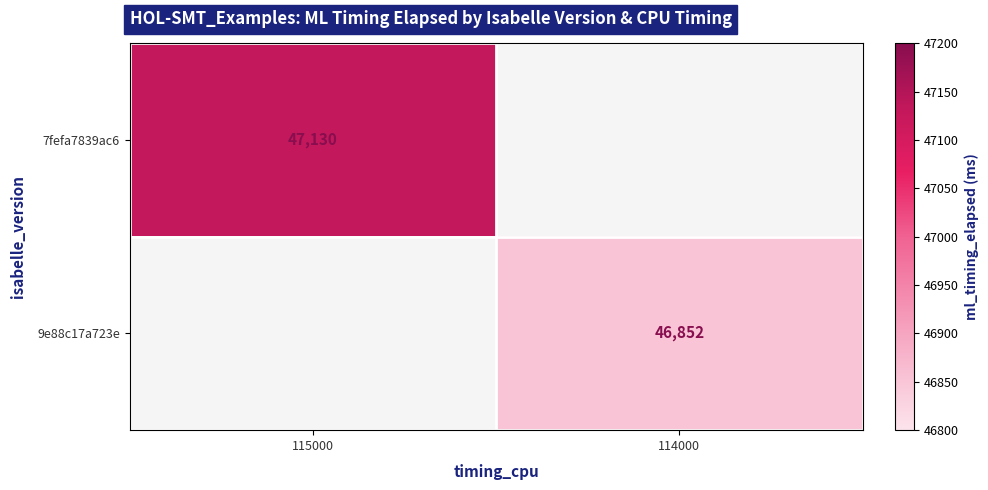

True or false: 9e88c17a723e has a value of 46852 at 114000.

True